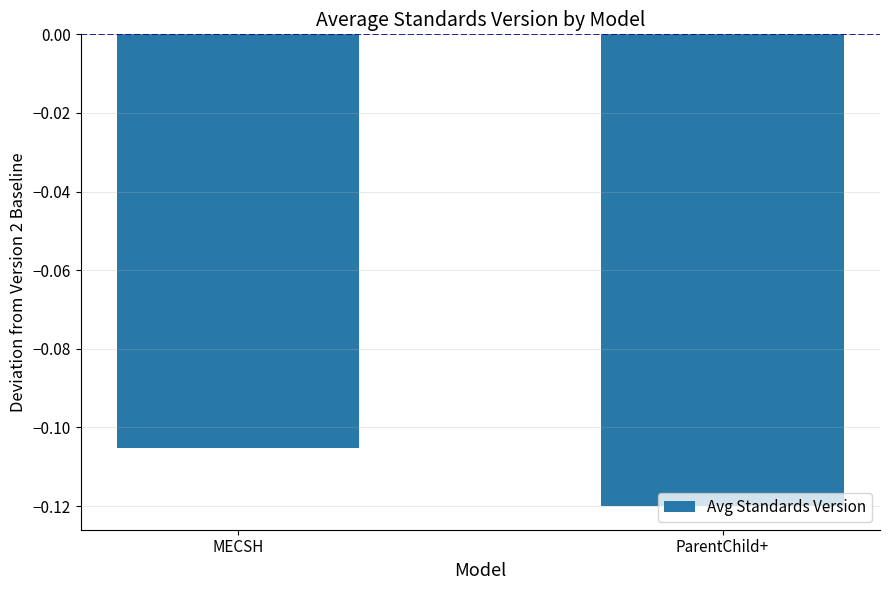

What position from the right is ParentChild+?

1